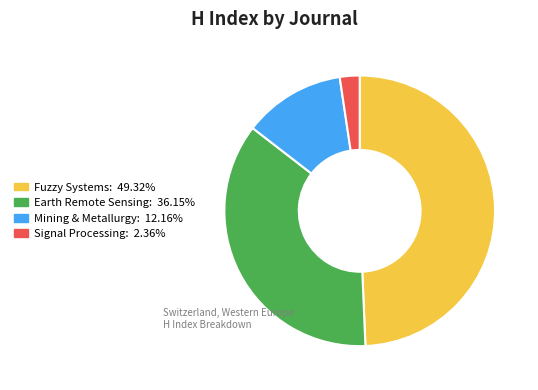

Is Signal Processing: 2.36% the majority of the pie?

No